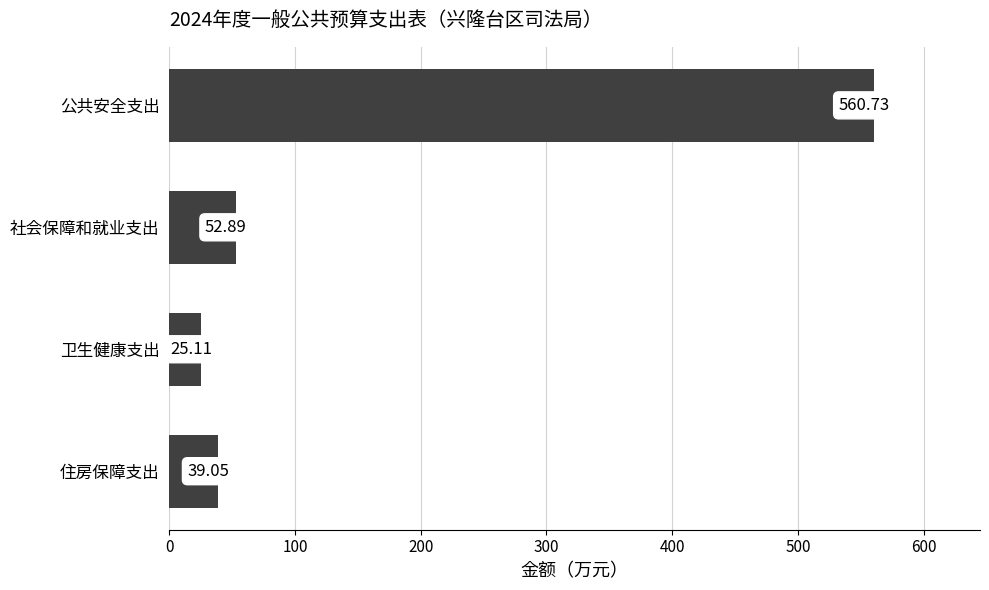

Where is the data nearest to the value 292?

社会保障和就业支出